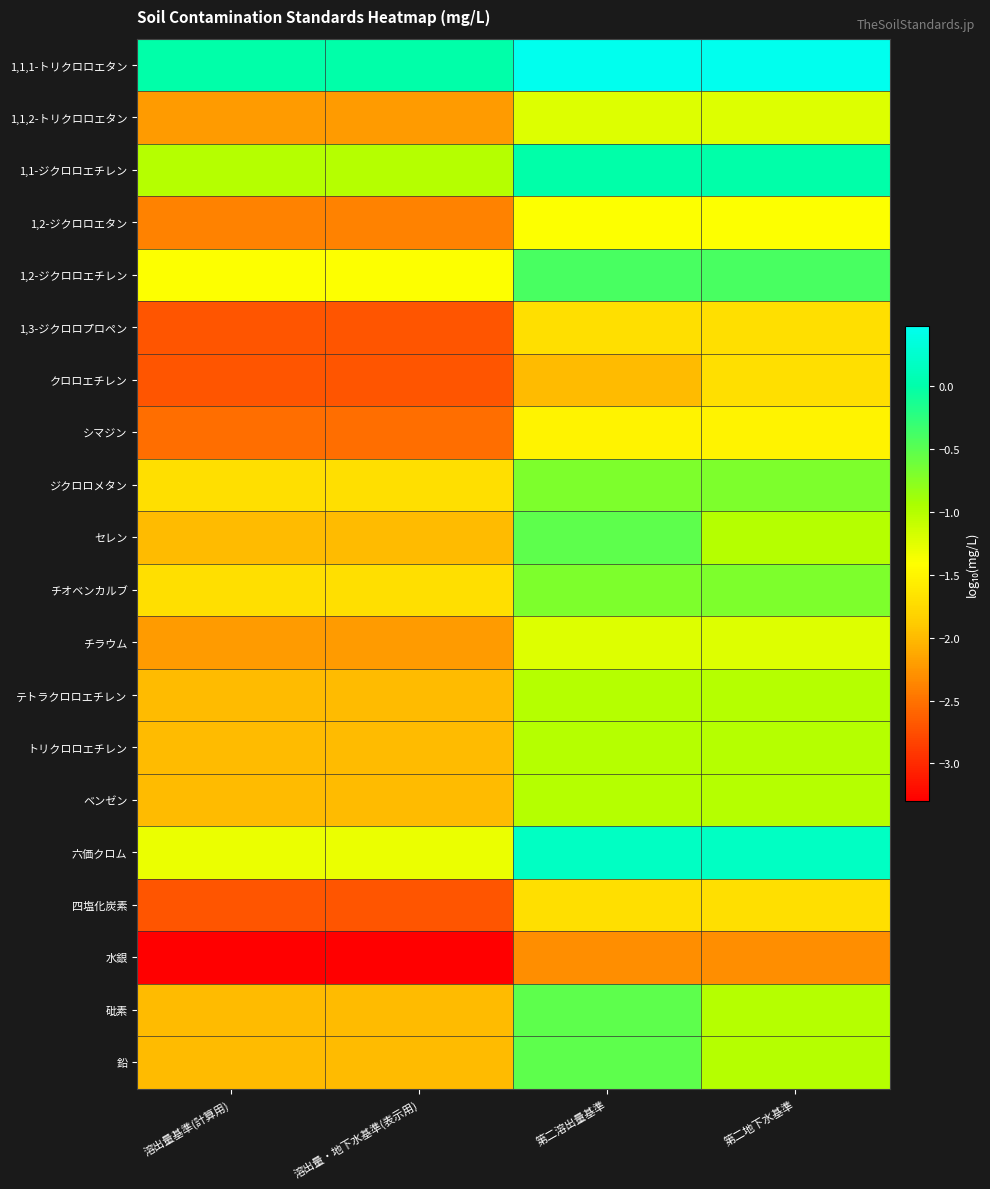

What is the total value across all series at 第二溶出量基準?

-18.8